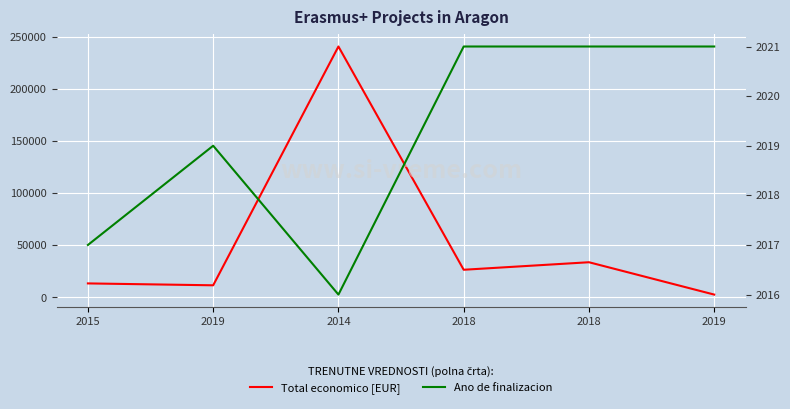

What is the minimum value for Total economico [EUR]?

2791